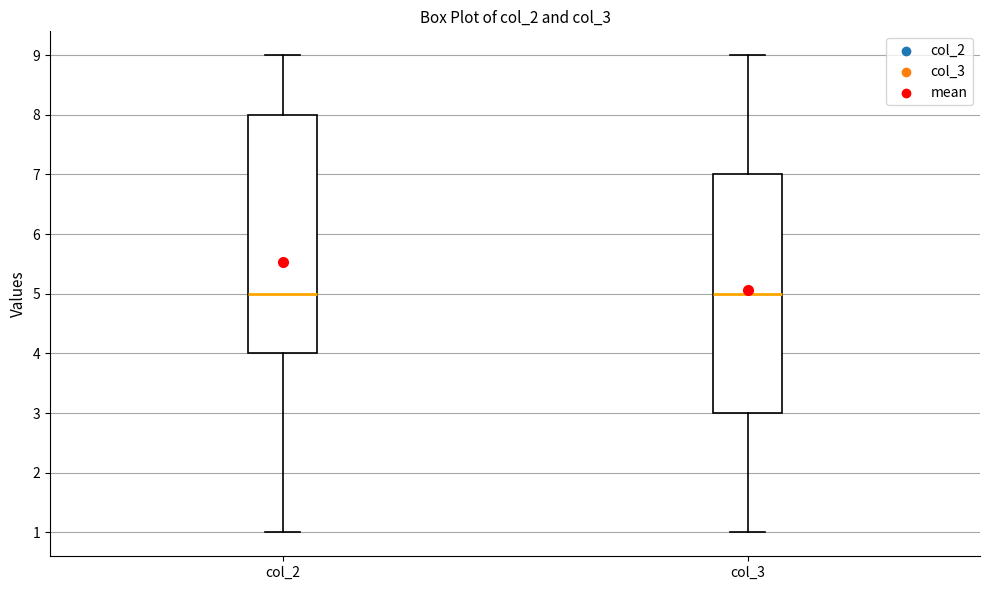

Reading left to right, transcribe this box plot: for each box, give where its median line is, the range the box spans, and where its two whiskers end, as read against the y-axis. The values are not printed on the chart, so give them approximately, as read against the axis.

col_2: median 5, box 4 to 8, whiskers 1 to 9
col_3: median 5, box 3 to 7, whiskers 1 to 9